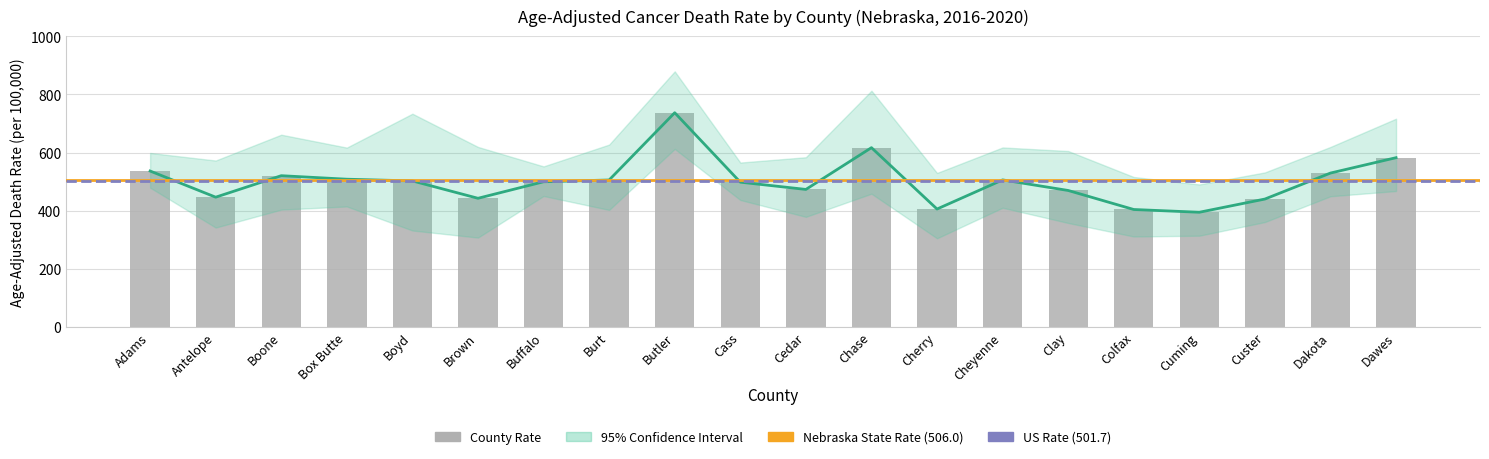

What is the maximum value shown in the chart?

737.1